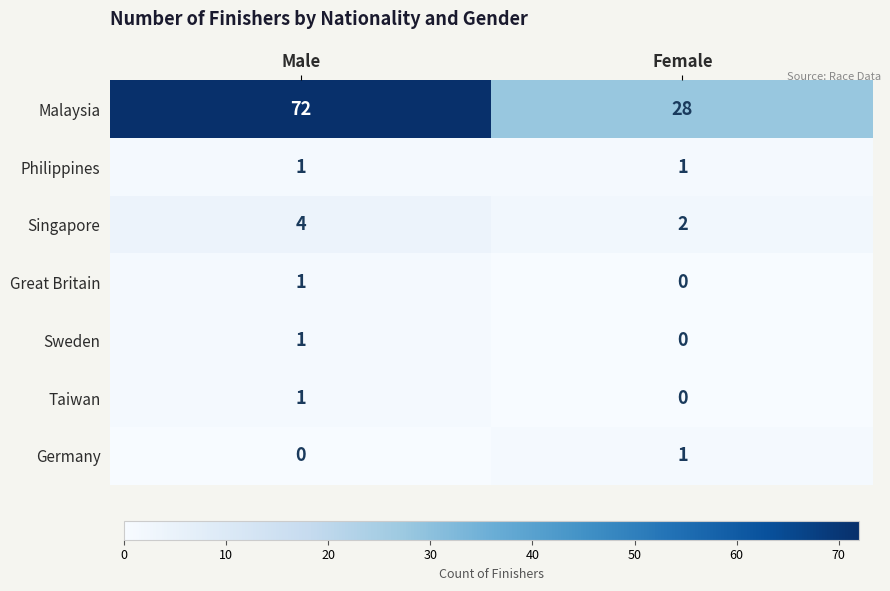

What is the total value across all series at Male?

80